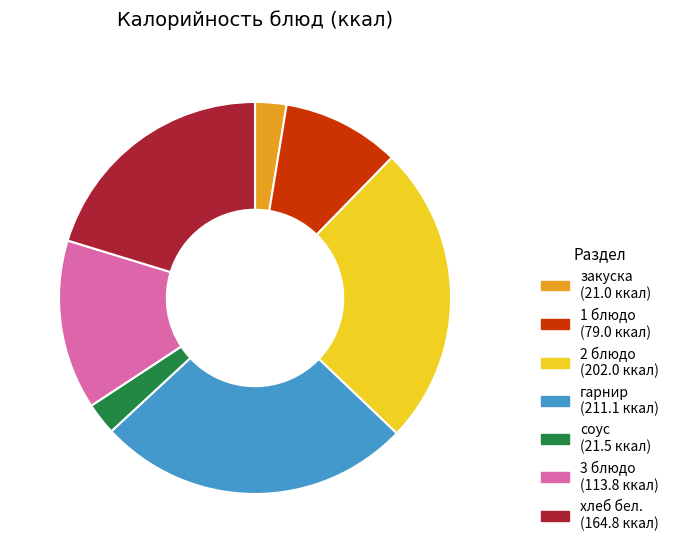

What is the largest slice in the pie chart?

гарнир